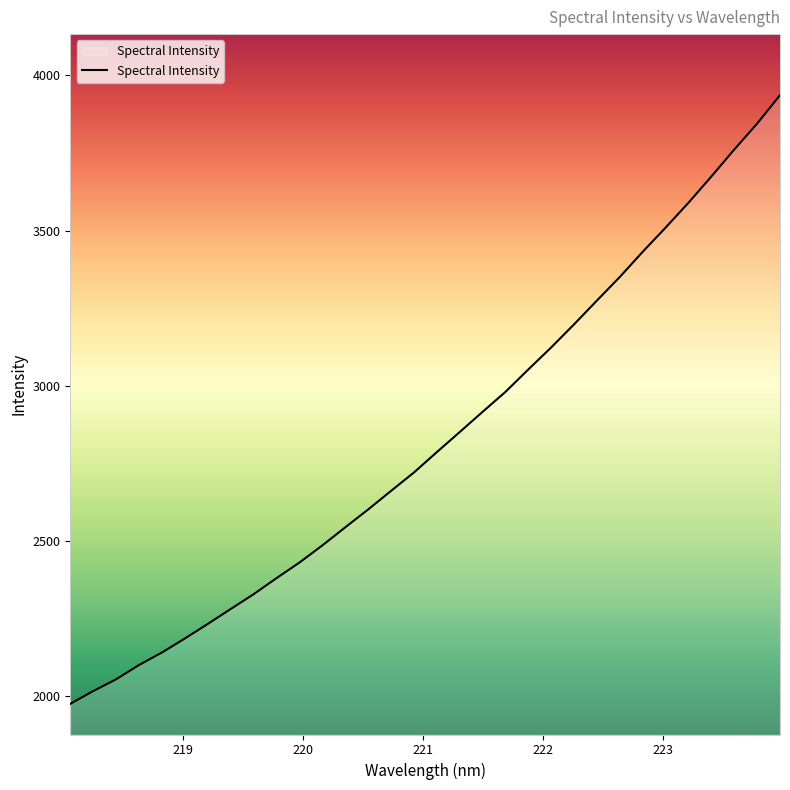

What is the difference between the maximum and minimum values?

1961.3